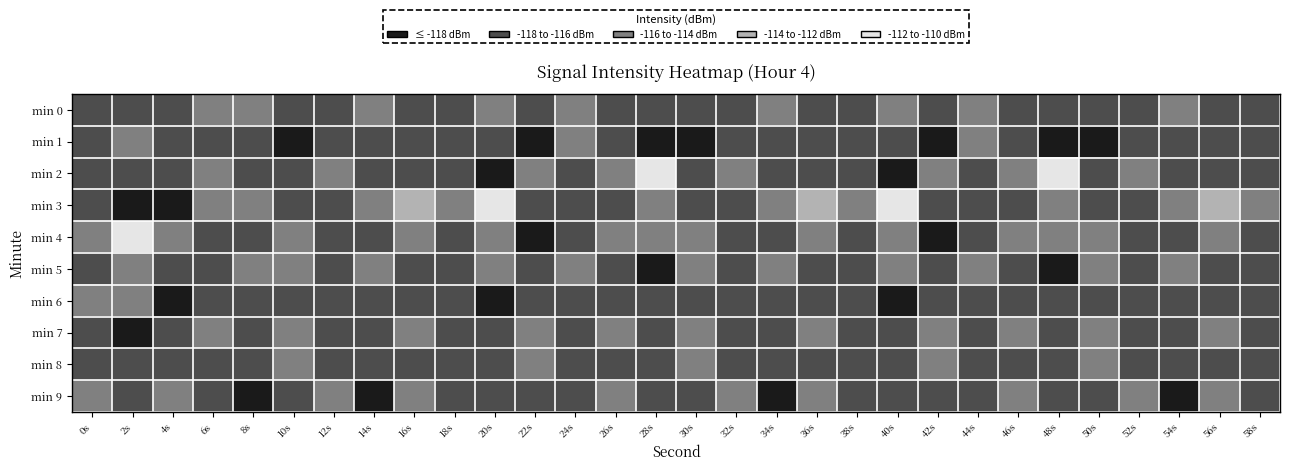

Reading left to right, list all the values displayed in this chart.

min 0: 0s=-116.7	2s=-117.0	4s=-117.1	6s=-114.5	8s=-115.9	10s=-117.2	12s=-116.2	14s=-115.9	16s=-117.1	18s=-116.6	20s=-115.9	22s=-117.6	24s=-115.1	26s=-116.5	28s=-116.7	30s=-117.2	32s=-116.2	34s=-115.9	36s=-117.1	38s=-116.6	40s=-115.9	42s=-117.6	44s=-115.1	46s=-116.5	48s=-116.7	50s=-117.2	52s=-116.2	54s=-115.9	56s=-117.1	58s=-116.6
min 1: 0s=-116.0	2s=-115.5	4s=-116.9	6s=-117.2	8s=-116.4	10s=-118.3	12s=-117.6	14s=-116.4	16s=-117.1	18s=-116.2	20s=-116.7	22s=-118.0	24s=-115.0	26s=-117.0	28s=-119.0	30s=-118.3	32s=-117.6	34s=-116.4	36s=-117.1	38s=-116.2	40s=-116.7	42s=-118.0	44s=-115.0	46s=-117.0	48s=-119.0	50s=-118.3	52s=-117.6	54s=-116.4	56s=-117.1	58s=-116.2
min 2: 0s=-116.5	2s=-116.7	4s=-117.6	6s=-115.1	8s=-116.0	10s=-116.7	12s=-114.1	14s=-116.0	16s=-117.3	18s=-117.6	20s=-119.0	22s=-115.2	24s=-116.6	26s=-115.7	28s=-110.5	30s=-116.7	32s=-114.1	34s=-116.0	36s=-117.3	38s=-117.6	40s=-119.0	42s=-115.2	44s=-116.6	46s=-115.7	48s=-110.5	50s=-116.7	52s=-114.1	54s=-116.0	56s=-117.3	58s=-117.6
min 3: 0s=-117.0	2s=-119.0	4s=-118.0	6s=-115.0	8s=-114.9	10s=-118.0	12s=-116.3	14s=-114.9	16s=-112.5	18s=-114.1	20s=-110.5	22s=-117.2	24s=-116.2	26s=-116.2	28s=-115.7	30s=-118.0	32s=-116.3	34s=-114.9	36s=-112.5	38s=-114.1	40s=-110.5	42s=-117.2	44s=-116.2	46s=-116.2	48s=-115.7	50s=-118.0	52s=-116.3	54s=-114.9	56s=-112.5	58s=-114.1
min 4: 0s=-115.7	2s=-110.5	4s=-115.2	6s=-116.6	8s=-116.1	10s=-115.5	12s=-117.7	14s=-116.1	16s=-115.9	18s=-116.3	20s=-115.7	22s=-118.3	24s=-117.6	26s=-115.9	28s=-115.7	30s=-115.5	32s=-117.7	34s=-116.1	36s=-115.9	38s=-116.3	40s=-115.7	42s=-118.3	44s=-117.6	46s=-115.9	48s=-115.7	50s=-115.5	52s=-117.7	54s=-116.1	56s=-115.9	58s=-116.3
min 5: 0s=-116.2	2s=-115.7	4s=-117.2	6s=-116.2	8s=-115.9	10s=-114.5	12s=-116.7	14s=-115.9	16s=-116.4	18s=-117.7	20s=-115.7	22s=-116.7	24s=-114.1	26s=-116.5	28s=-118.8	30s=-114.5	32s=-116.7	34s=-115.9	36s=-116.4	38s=-117.7	40s=-115.7	42s=-116.7	44s=-114.1	46s=-116.5	48s=-118.8	50s=-114.5	52s=-116.7	54s=-115.9	56s=-116.4	58s=-117.7
min 6: 0s=-115.9	2s=-115.7	4s=-118.3	6s=-117.6	8s=-117.1	10s=-117.2	12s=-116.0	14s=-117.1	16s=-116.0	18s=-116.7	20s=-118.8	22s=-118.0	24s=-116.3	26s=-116.9	28s=-116.2	30s=-117.2	32s=-116.0	34s=-117.1	36s=-116.0	38s=-116.7	40s=-118.8	42s=-118.0	44s=-116.3	46s=-116.9	48s=-116.2	50s=-117.2	52s=-116.0	54s=-117.1	56s=-116.0	58s=-116.7
min 7: 0s=-116.5	2s=-118.8	4s=-116.7	6s=-114.1	8s=-116.9	10s=-115.1	12s=-116.5	14s=-116.9	16s=-114.9	18s=-116.0	20s=-116.2	22s=-115.5	24s=-117.7	26s=-115.3	28s=-117.1	30s=-115.1	32s=-116.5	34s=-116.9	36s=-114.9	38s=-116.0	40s=-116.2	42s=-115.5	44s=-117.7	46s=-115.3	48s=-117.1	50s=-115.1	52s=-116.5	54s=-116.9	56s=-114.9	58s=-116.0
min 8: 0s=-116.9	2s=-116.2	4s=-118.0	6s=-116.3	8s=-117.6	10s=-115.0	12s=-117.0	14s=-117.6	16s=-116.1	18s=-116.5	20s=-117.1	22s=-114.5	24s=-116.7	26s=-117.0	28s=-117.1	30s=-115.0	32s=-117.0	34s=-117.6	36s=-116.1	38s=-116.5	40s=-117.1	42s=-114.5	44s=-116.7	46s=-117.0	48s=-117.1	50s=-115.0	52s=-117.0	54s=-117.6	56s=-116.1	58s=-116.5
min 9: 0s=-115.3	2s=-117.1	4s=-115.5	6s=-117.7	8s=-118.0	10s=-116.6	12s=-115.7	14s=-118.0	16s=-115.9	18s=-117.0	20s=-117.1	22s=-117.2	24s=-116.0	26s=-115.5	28s=-116.9	30s=-116.6	32s=-115.7	34s=-118.0	36s=-115.9	38s=-117.0	40s=-117.1	42s=-117.2	44s=-116.0	46s=-115.5	48s=-116.9	50s=-116.6	52s=-115.7	54s=-118.0	56s=-115.9	58s=-117.0